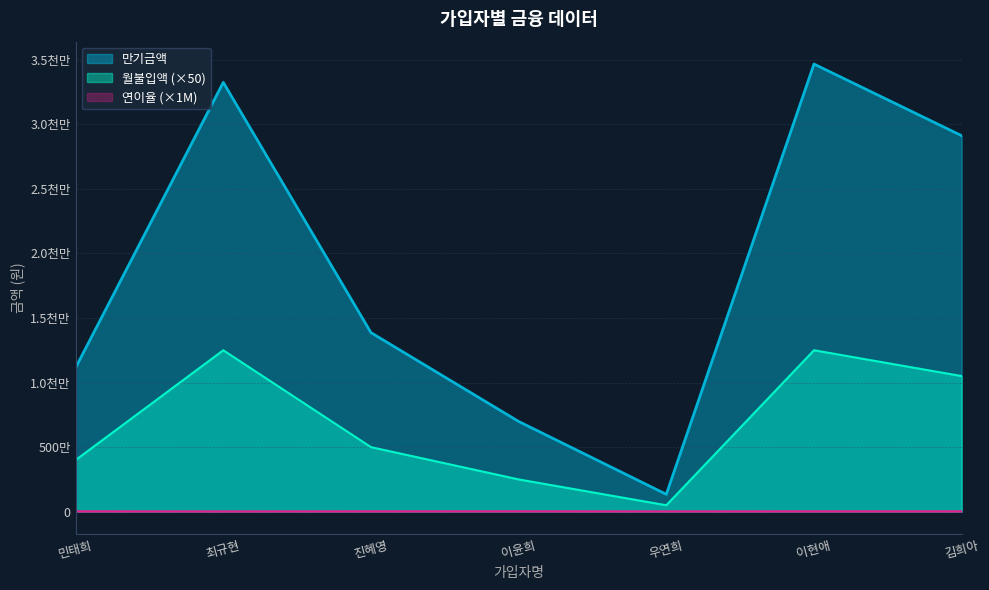

At which category does the chart reach its minimum across all series?

최규현